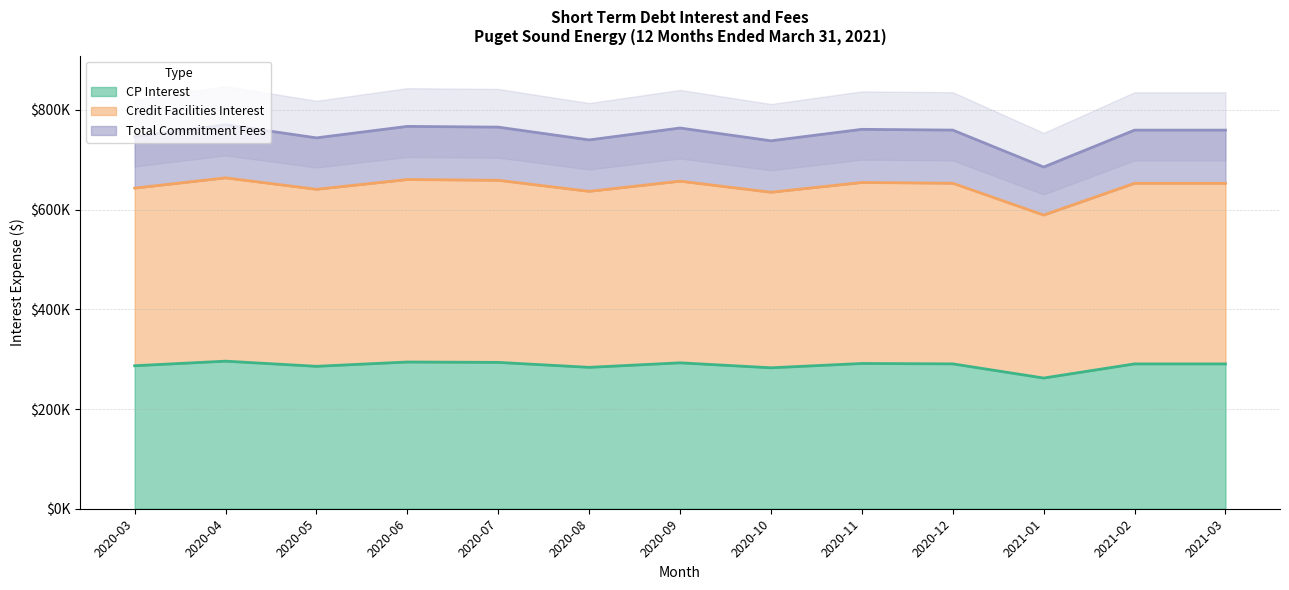

What is the difference between the second highest and minimum values in the Credit Facilities Interest series?

81563.6